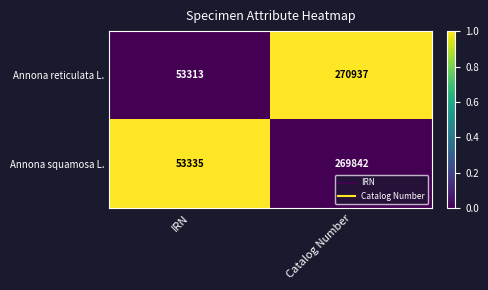

Is it true that Annona reticulata L. equals 53313 at IRN?

True